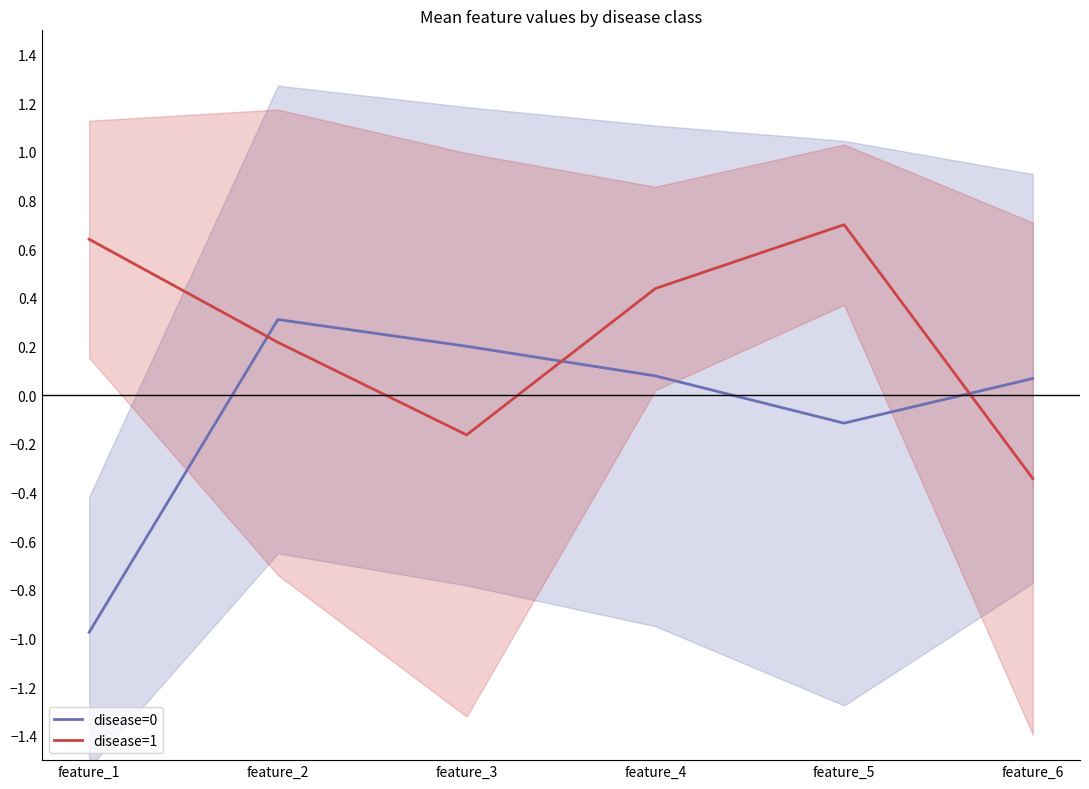

List the series in order of their overall mean, lowest first.

disease=0, disease=1